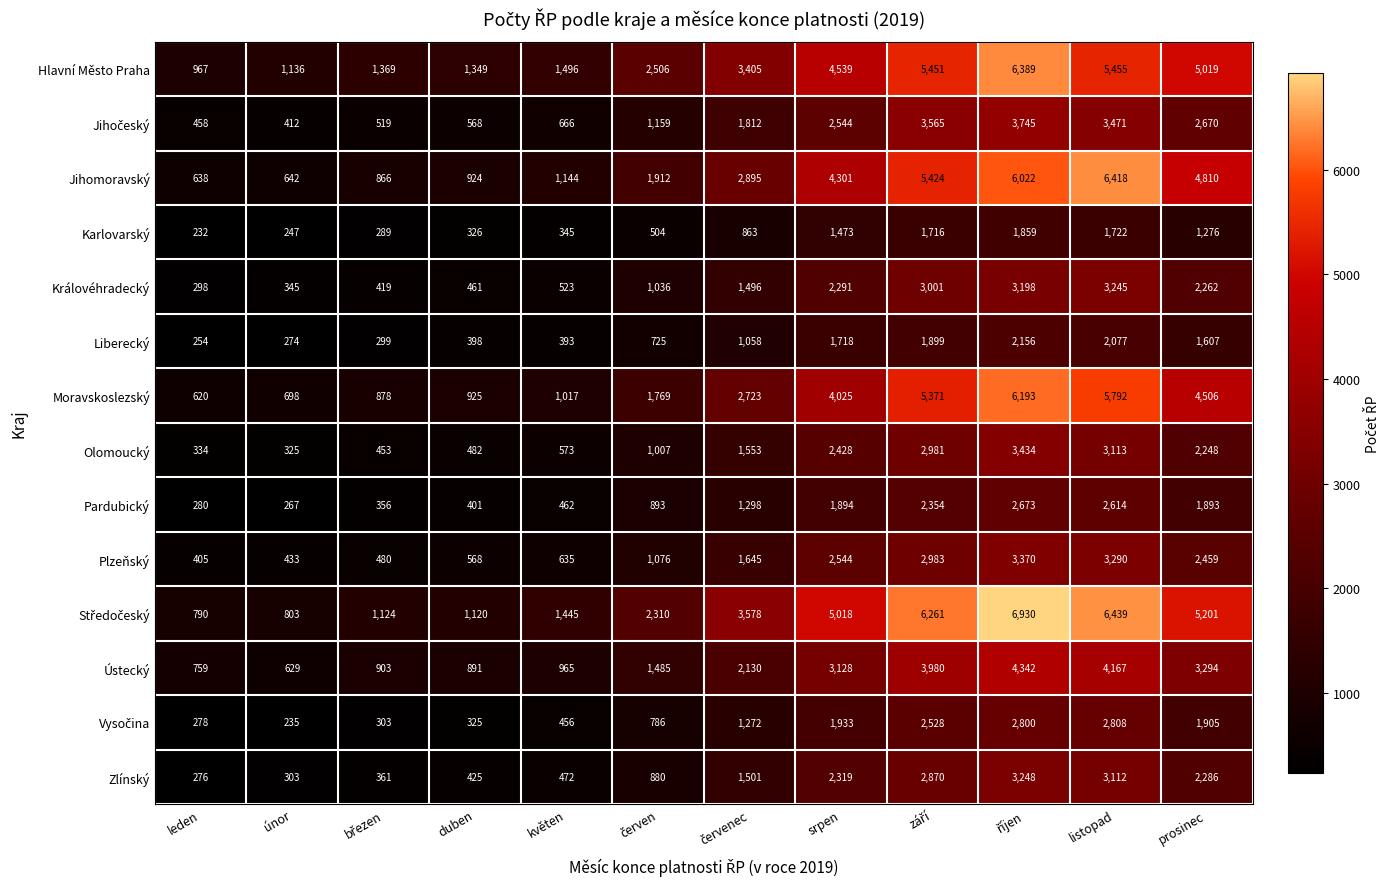

At which label does Jihomoravský reach its peak?

listopad